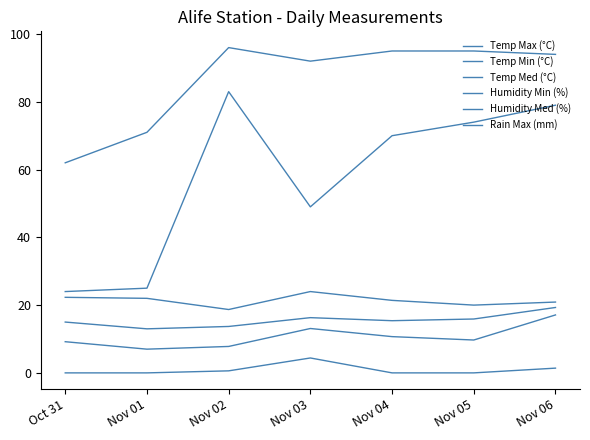

At Nov 01, list the series in order from smallest to largest.

Rain Max (mm), Temp Min (°C), Temp Med (°C), Temp Max (°C), Humidity Min (%), Humidity Med (%)